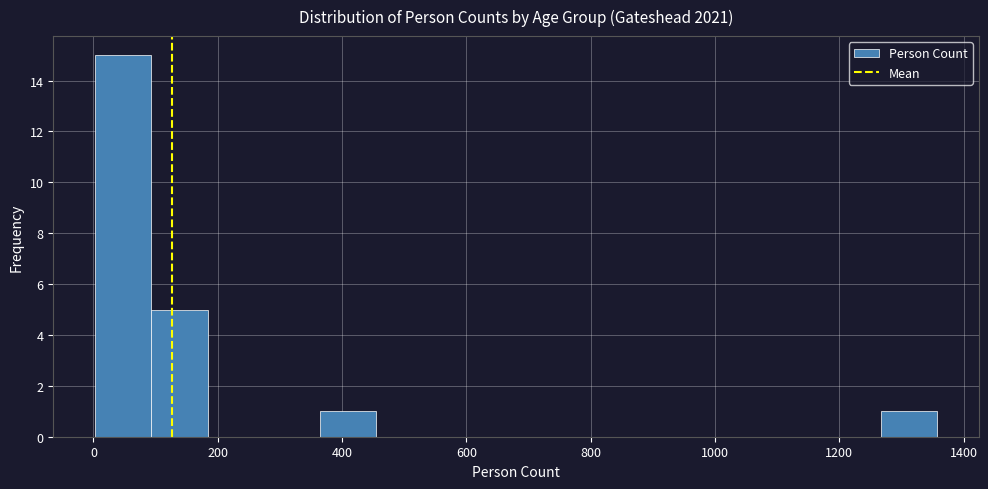

Reading left to right, list every bar in this chart as the range it spans on the x-axis followed by its height. Neither the bar edges nor the heights are printed on the chart, so give them approximately, as read against the axes.

0 to 100: 15
100 to 180: 5
180 to 280: 0
280 to 360: 0
360 to 460: 1
460 to 540: 0
540 to 640: 0
640 to 720: 0
720 to 820: 0
820 to 900: 0
900 to 1000: 0
1000 to 1080: 0
1080 to 1180: 0
1180 to 1260: 0
1260 to 1360: 1